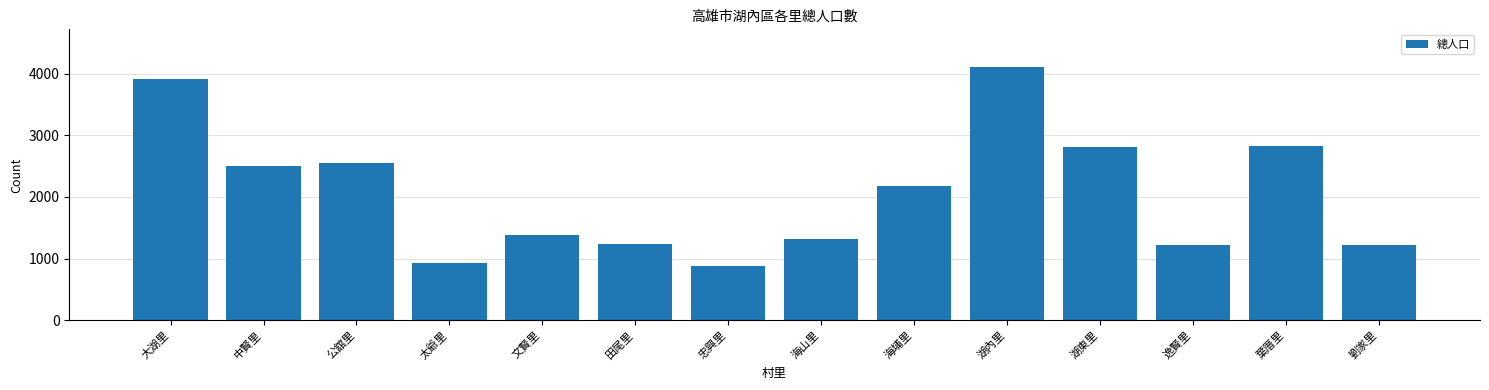

What is the ratio of the value at 劉家里 to the value at 海埔里?

0.6